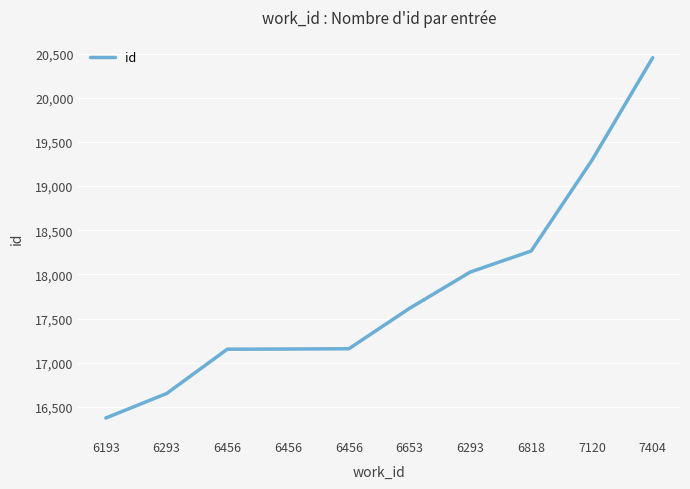

How many lines are shown in the chart?

1